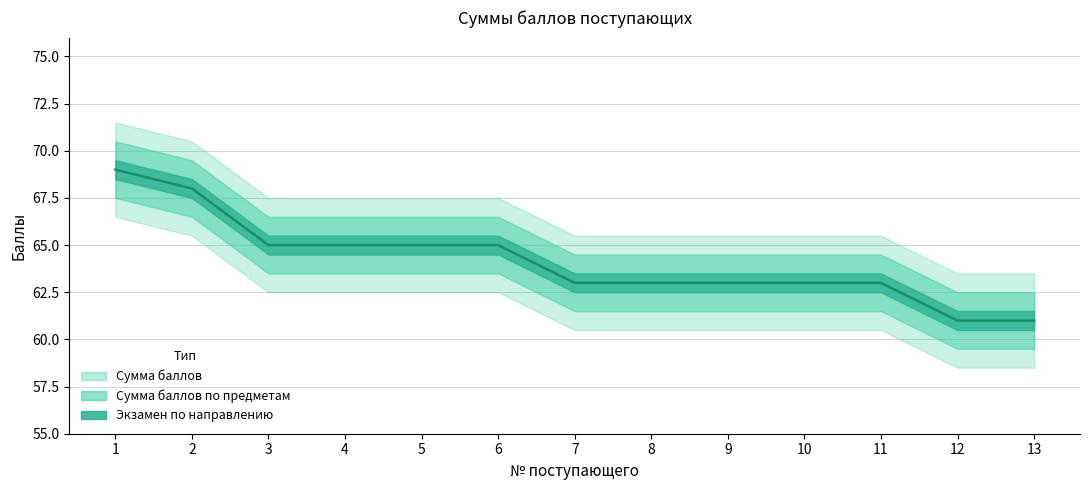

True or false: Экзамен по направлению has more than 1 points higher than both neighbors.

False